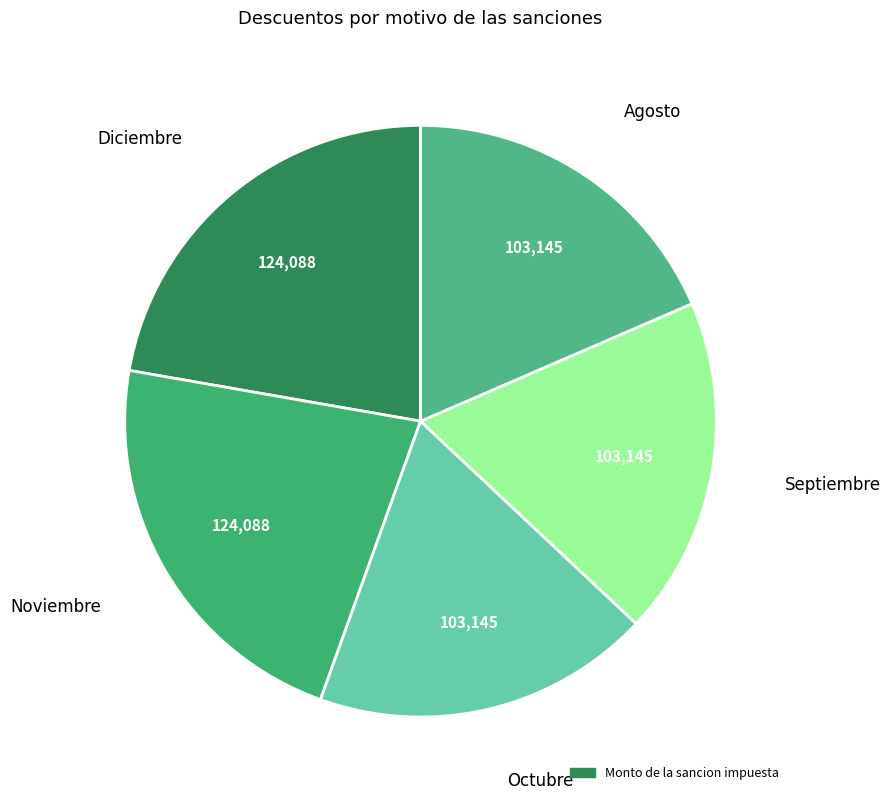

Count the number of slices in the pie.

5